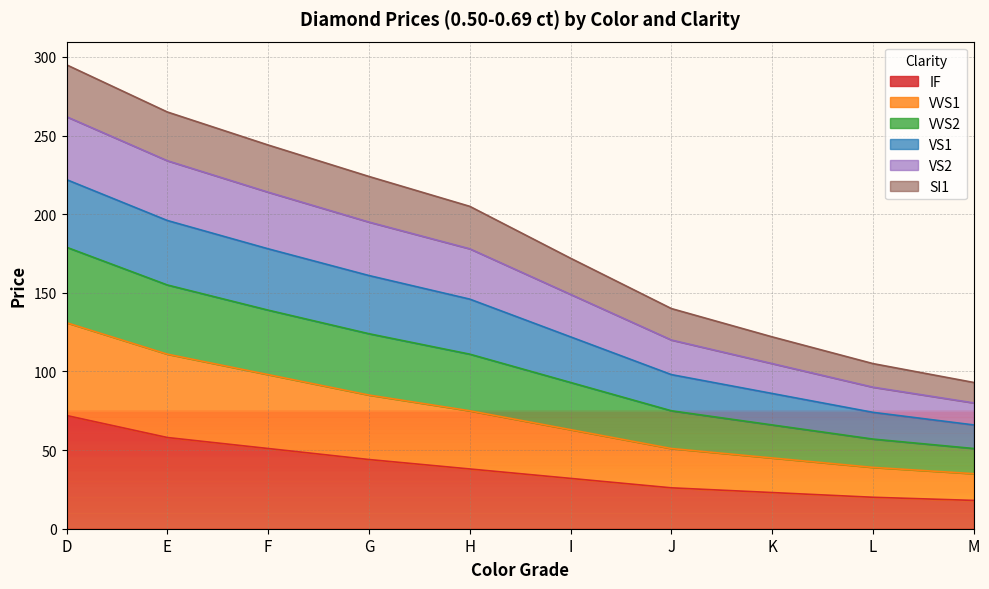

Rank the categories by VVS2 value from highest to lowest.

D, E, F, G, H, I, J, K, L, M